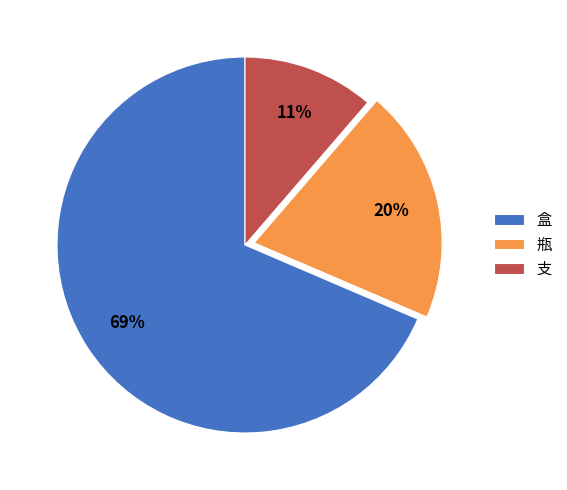

Which has a higher value, 支 or 盒?

盒